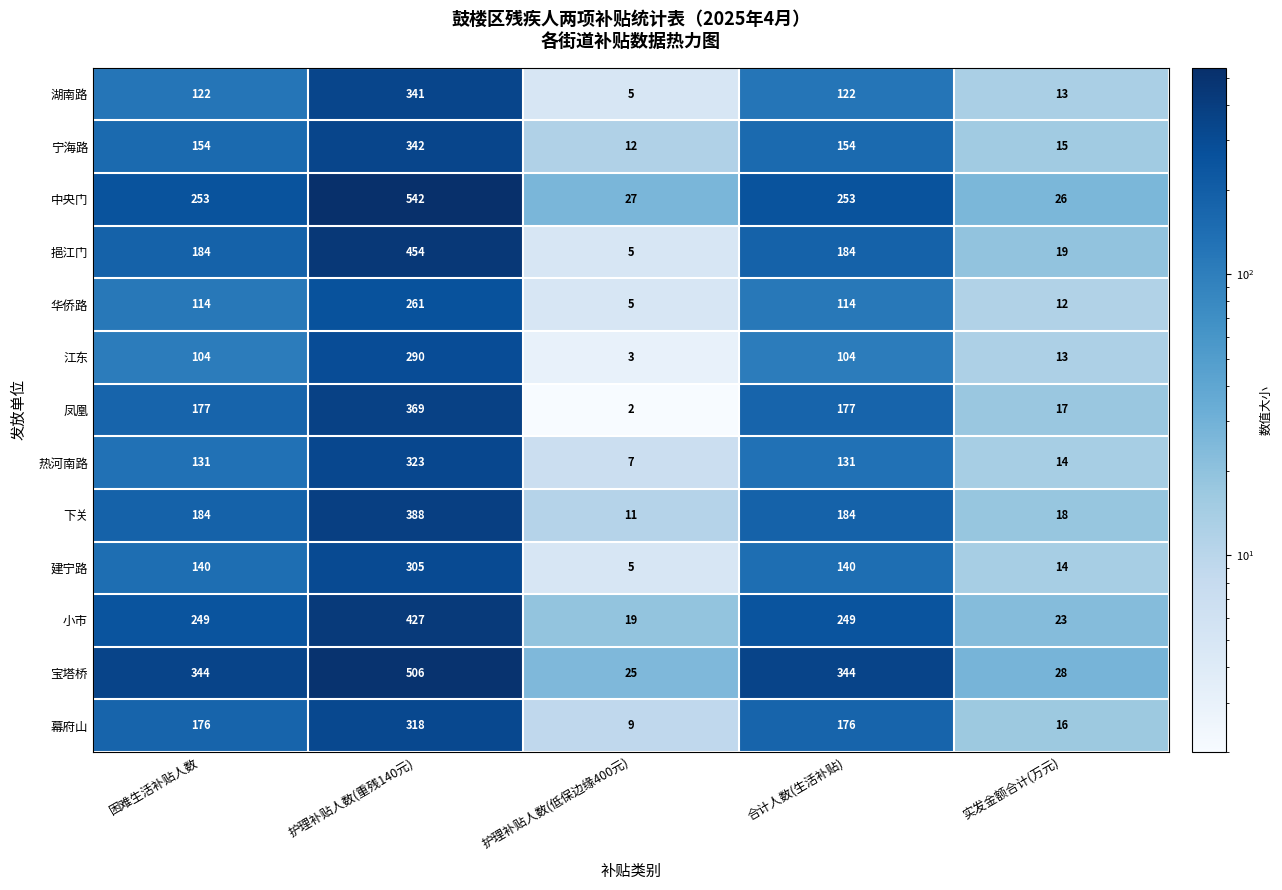

How many categories are shown in the chart?

5